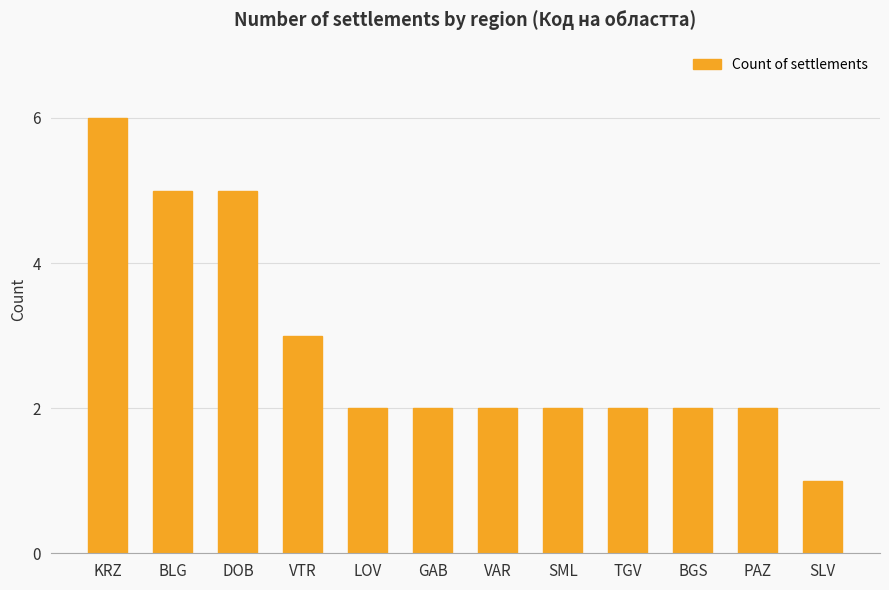

Reading left to right, extract all data points from this chart.

KRZ=6	BLG=5	DOB=5	VTR=3	LOV=2	GAB=2	VAR=2	SML=2	TGV=2	BGS=2	PAZ=2	SLV=1